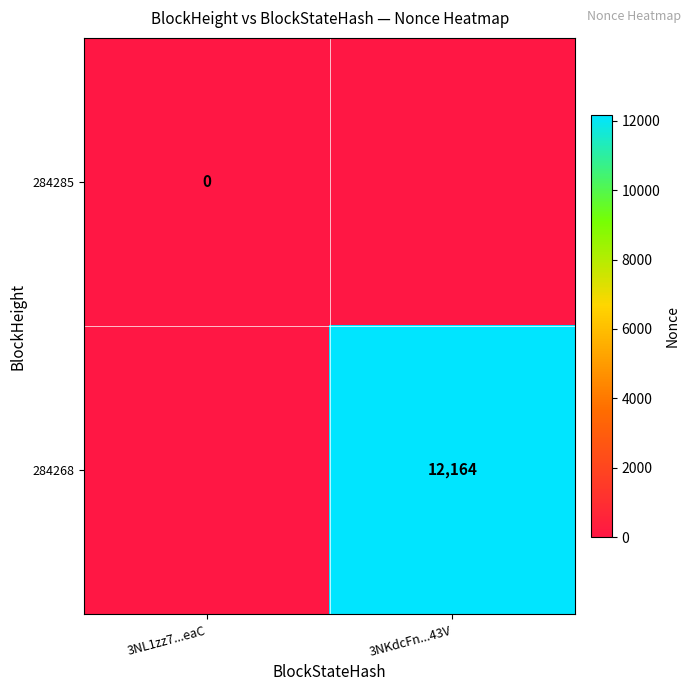

Is the value of 284285 at 3NL1zz7...eaC greater than the value of 284268 at 3NKdcFn...43V?

No